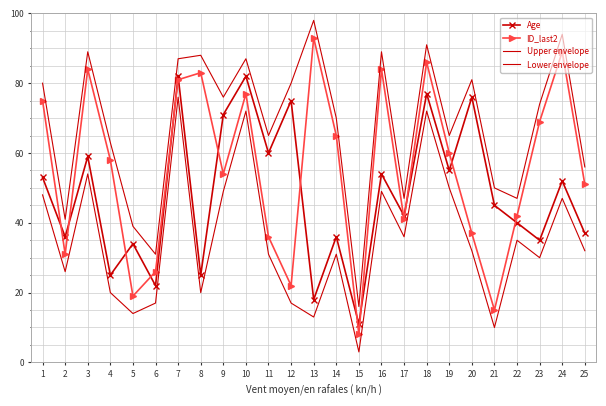

Reading left to right, transcribe all the data shown in this chart.

Age: 53	36	59	25	34	22	82	25	71	82	60	75	18	36	11	54	42	77	55	76	45	40	35	52	37
ID_last2: 75	31	84	58	19	26	81	83	54	77	36	22	93	65	8	84	41	86	60	37	15	42	69	89	51
Upper envelope: 80	41	89	63	39	31	87	88	76	87	65	80	98	70	16	89	47	91	65	81	50	47	74	94	56
Lower envelope: 48	26	54	20	14	17	76	20	49	72	31	17	13	31	3	49	36	72	50	32	10	35	30	47	32